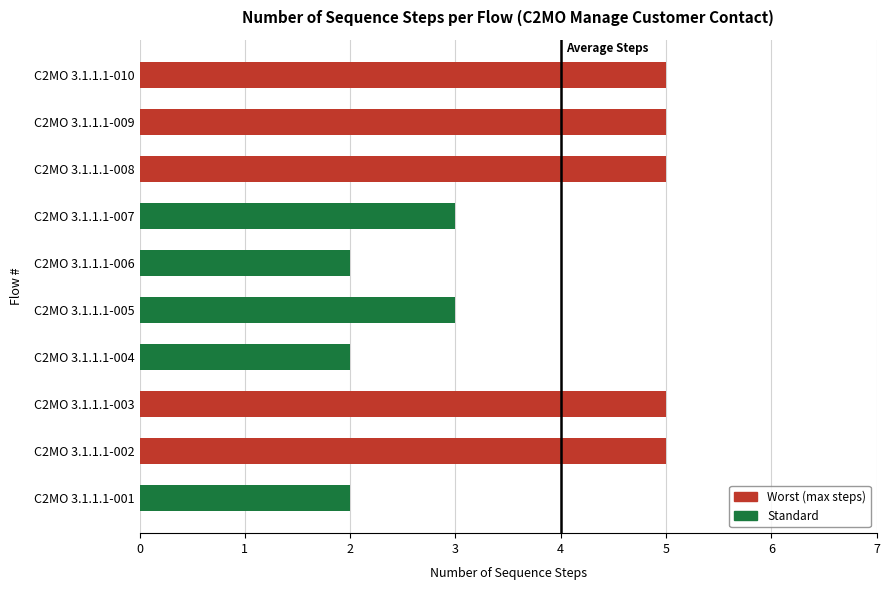

What is the sum of all values?

37